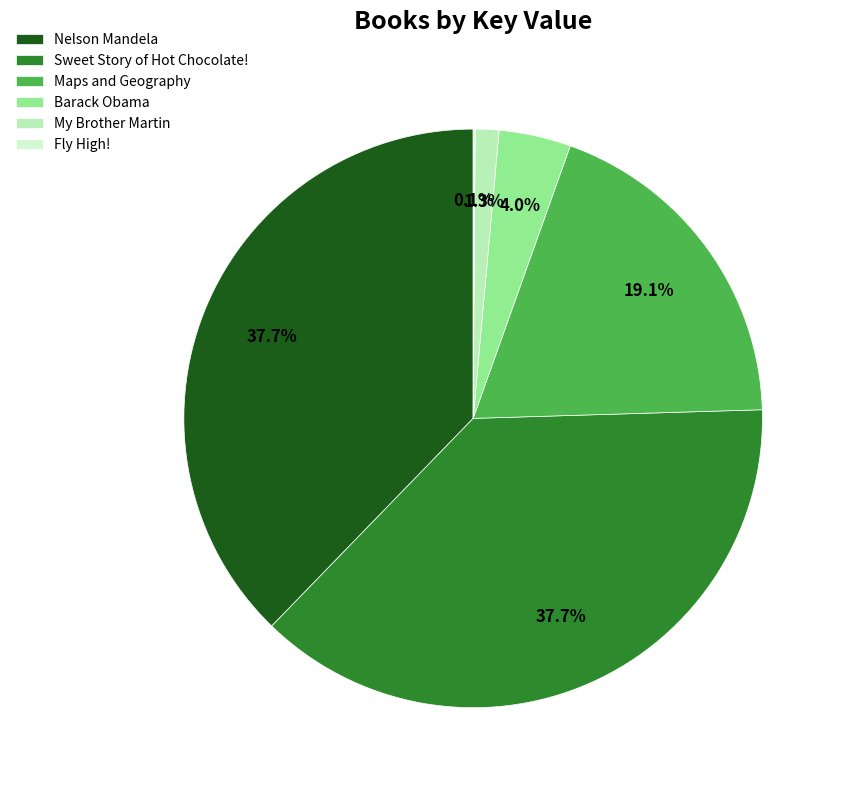

True or false: My Brother Martin accounts for 1% of the total.

True